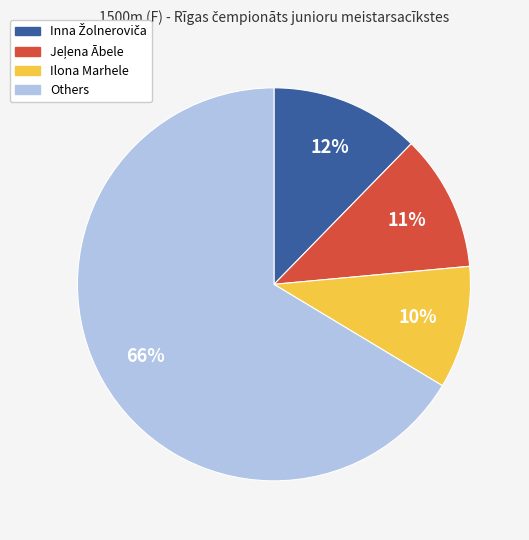

To the nearest percent, what is the average slice percentage?

25%